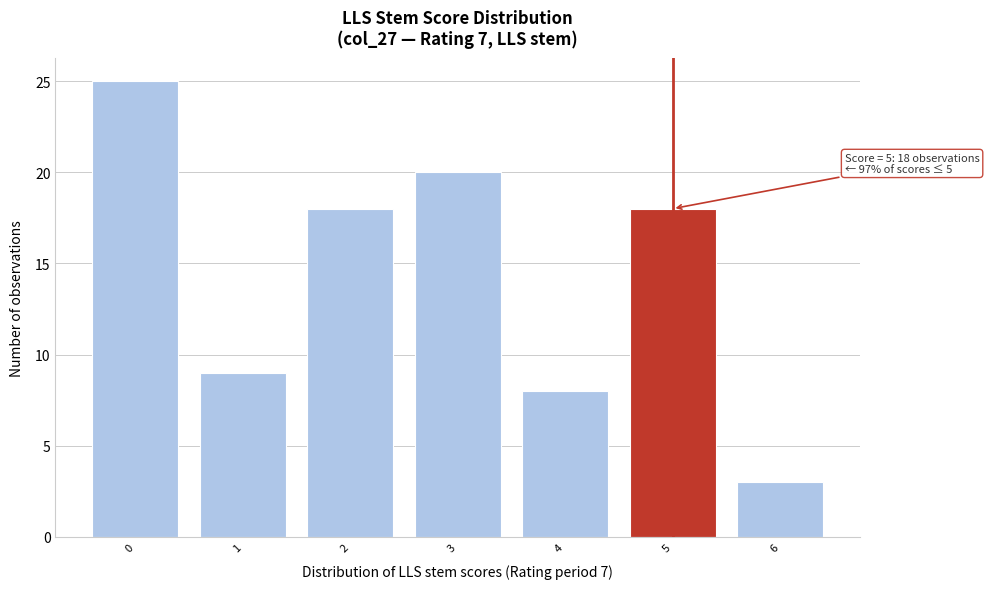

Reading right to left, transcribe all the data shown in this chart.

6=3	5=18	4=8	3=20	2=18	1=9	0=25